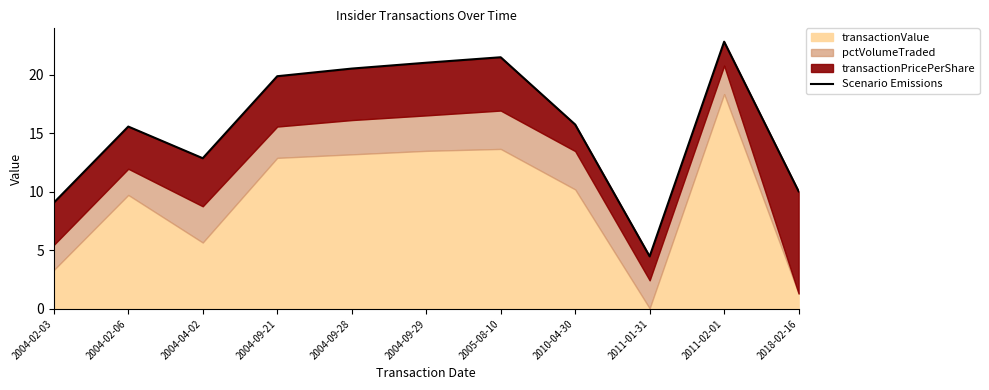

Reading right to left, extract all data points from this chart.

2018-02-16=10.0	2011-02-01=22.8	2011-01-31=4.5	2010-04-30=15.7	2005-08-10=21.5	2004-09-29=21.0	2004-09-28=20.5	2004-09-21=19.9	2004-04-02=12.9	2004-02-06=15.6	2004-02-03=9.1